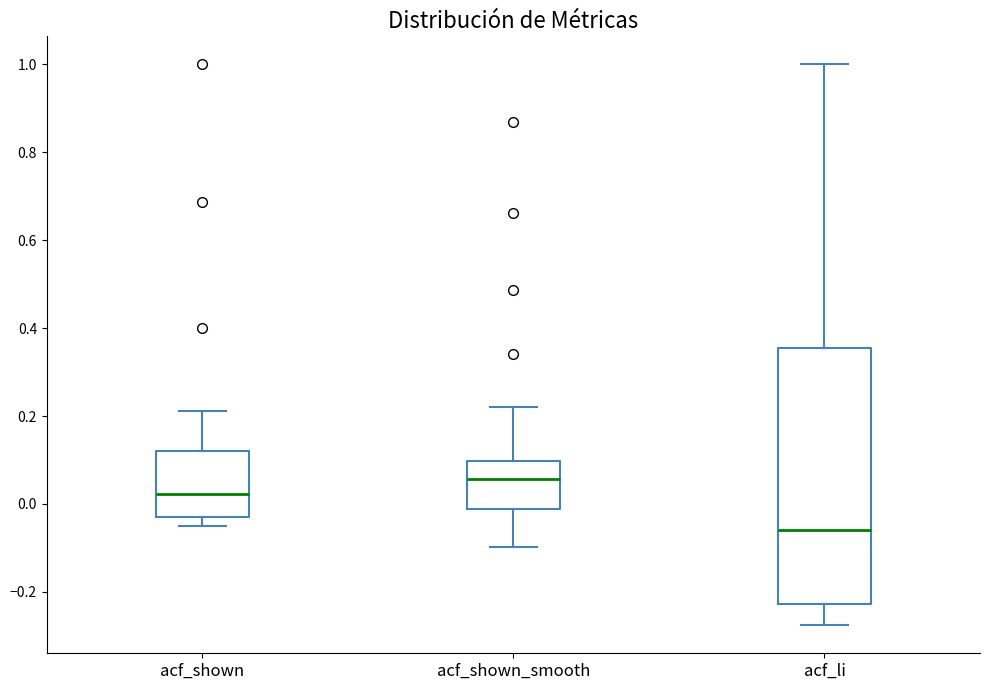

Where does the upper whisker of the box for acf_shown_smooth end on the y-axis? The values are not printed on the chart, so give them approximately, as read against the axis.

0.22